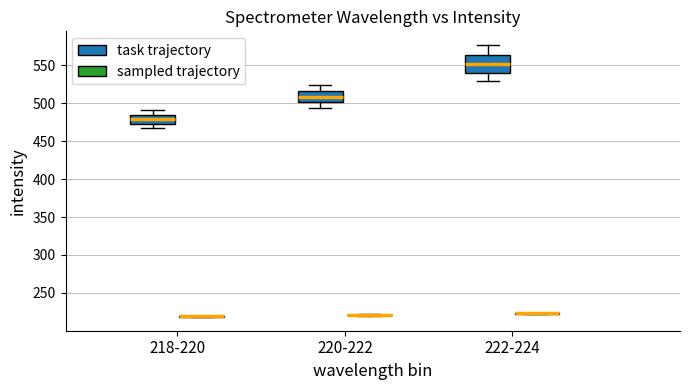

Reading left to right, read every box against the y-axis: the position of its median line, the range the box covers, and the ends of its whiskers. The values are not printed on the chart, so give them approximately, as read against the axis.

218-220 (task trajectory): median 480, box 475 to 485, whiskers 465 to 490
218-220 (sampled trajectory): box collapsed to a line at 220, whiskers 220 to 220
220-222 (task trajectory): median 510, box 500 to 515, whiskers 495 to 525
220-222 (sampled trajectory): box collapsed to a line at 220, whiskers 220 to 220
222-224 (task trajectory): median 550, box 540 to 565, whiskers 530 to 575
222-224 (sampled trajectory): box collapsed to a line at 225, whiskers 220 to 225